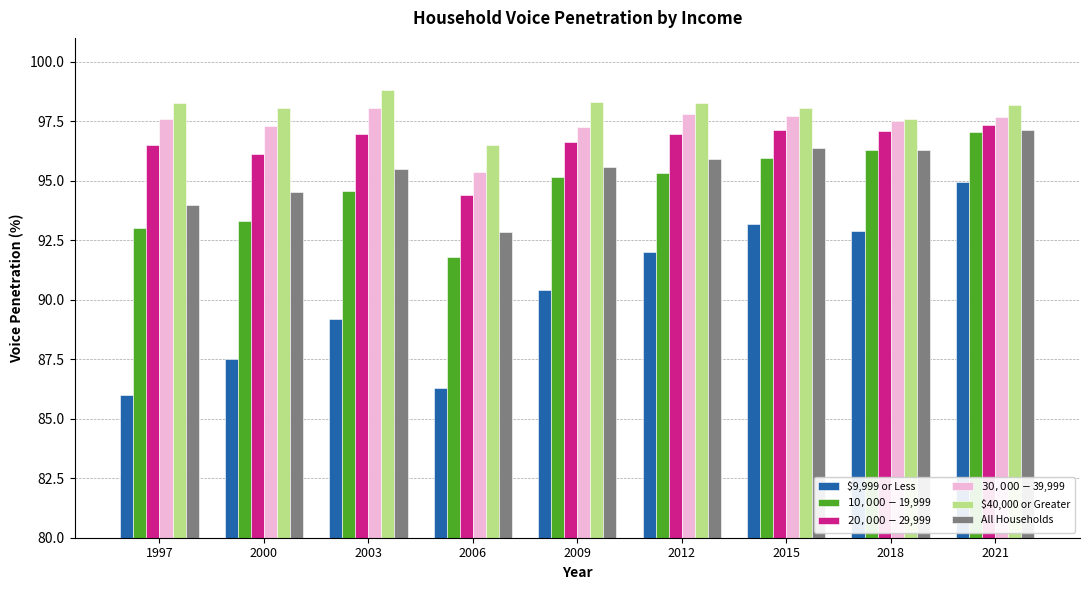

At which category is the sum across all series the highest?

2021